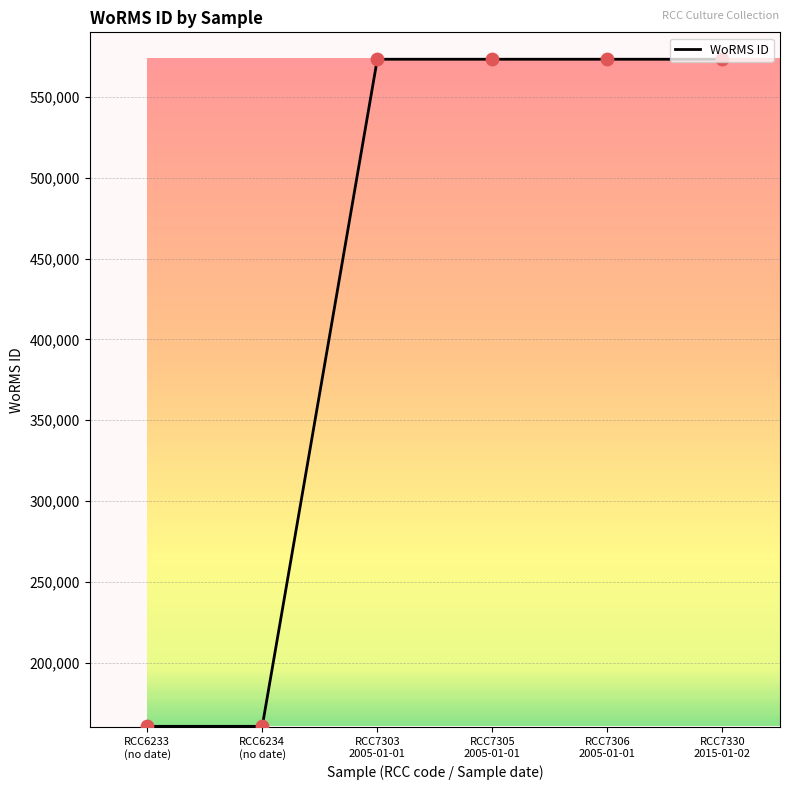

What is the change in value from RCC6234
(no date) to RCC7305
2005-01-01?

+412759